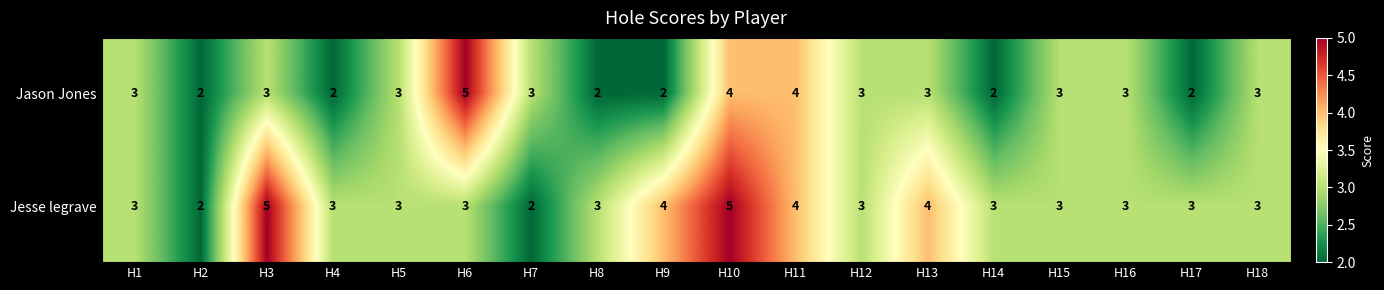

How many Jesse legrave values are between 3 and 4?

14